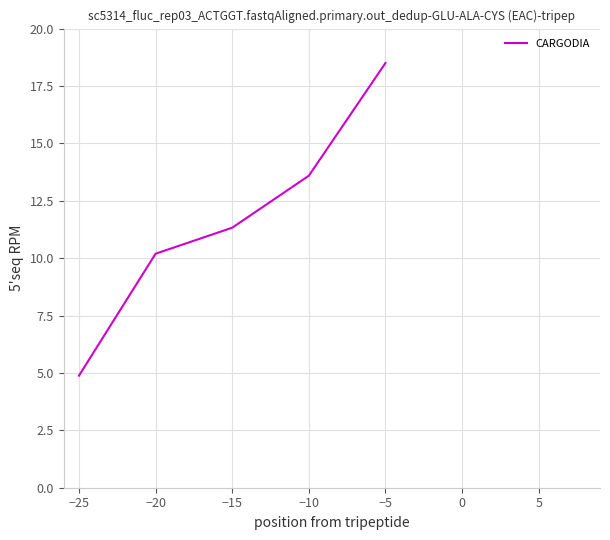

What is the smallest value displayed?

4.9